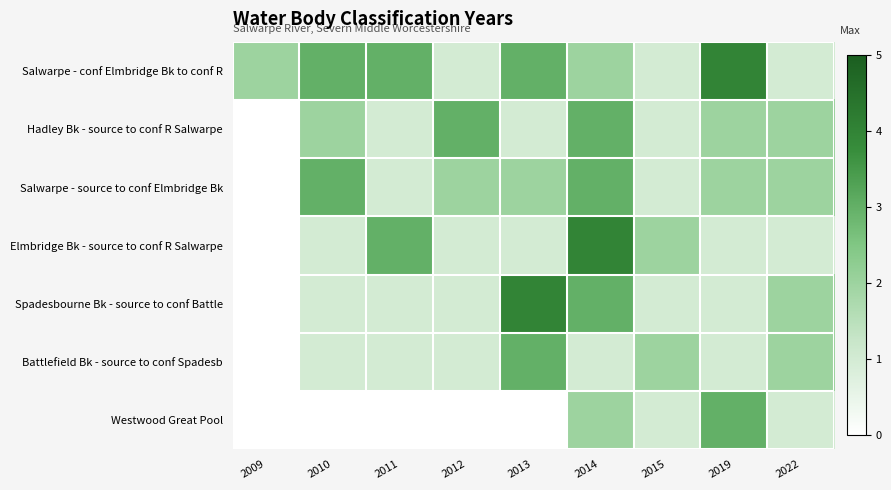

Which series has the largest range (max minus min)?

Elmbridge Bk - source to conf R Salwarpe